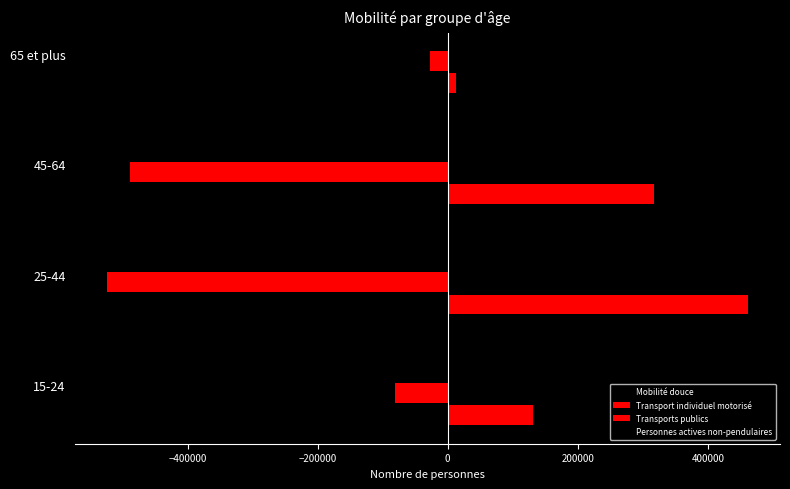

How many values in the Mobilité douce series exceed -34695?

1